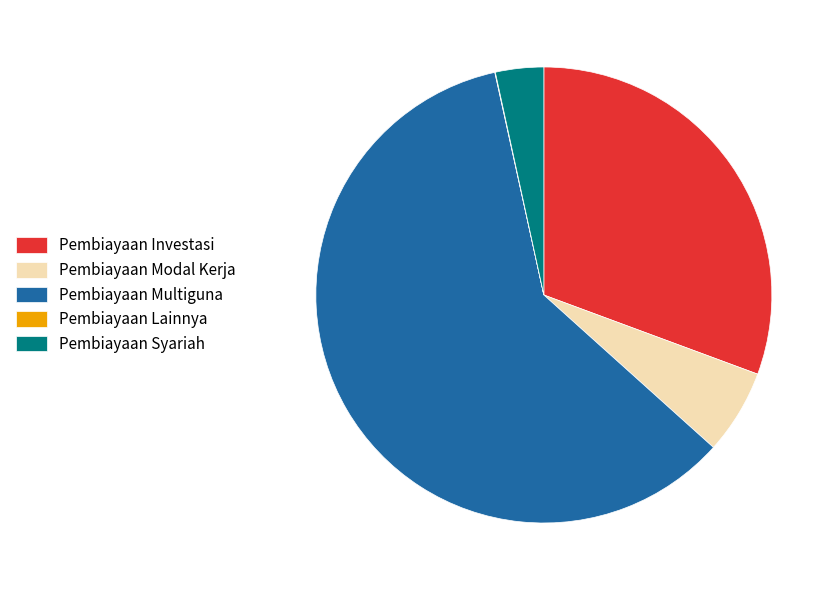

Which has a higher value, Pembiayaan Syariah or Pembiayaan Multiguna?

Pembiayaan Multiguna